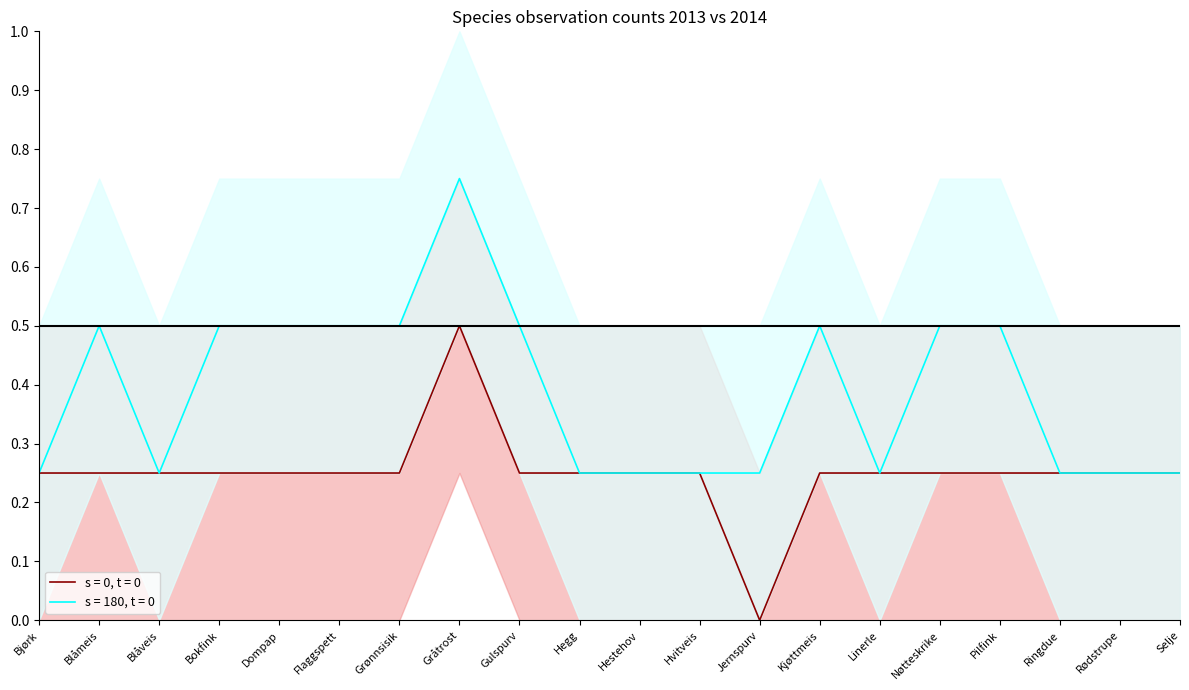

At which label is 2013 (s=0, t=0) closest to 0?

Jernspurv